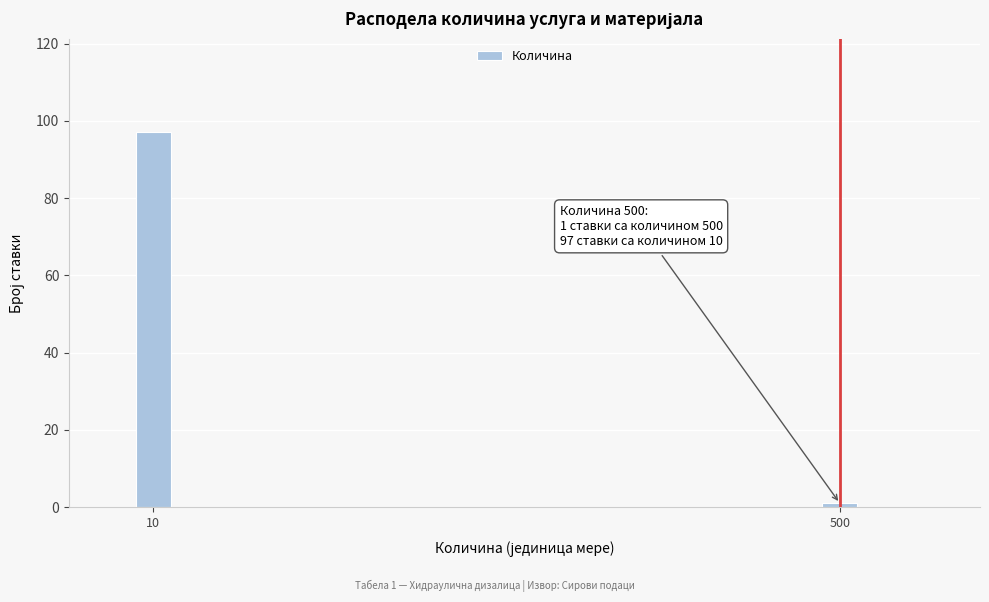

Reading right to left, what are all the values shown in this chart?

1	97